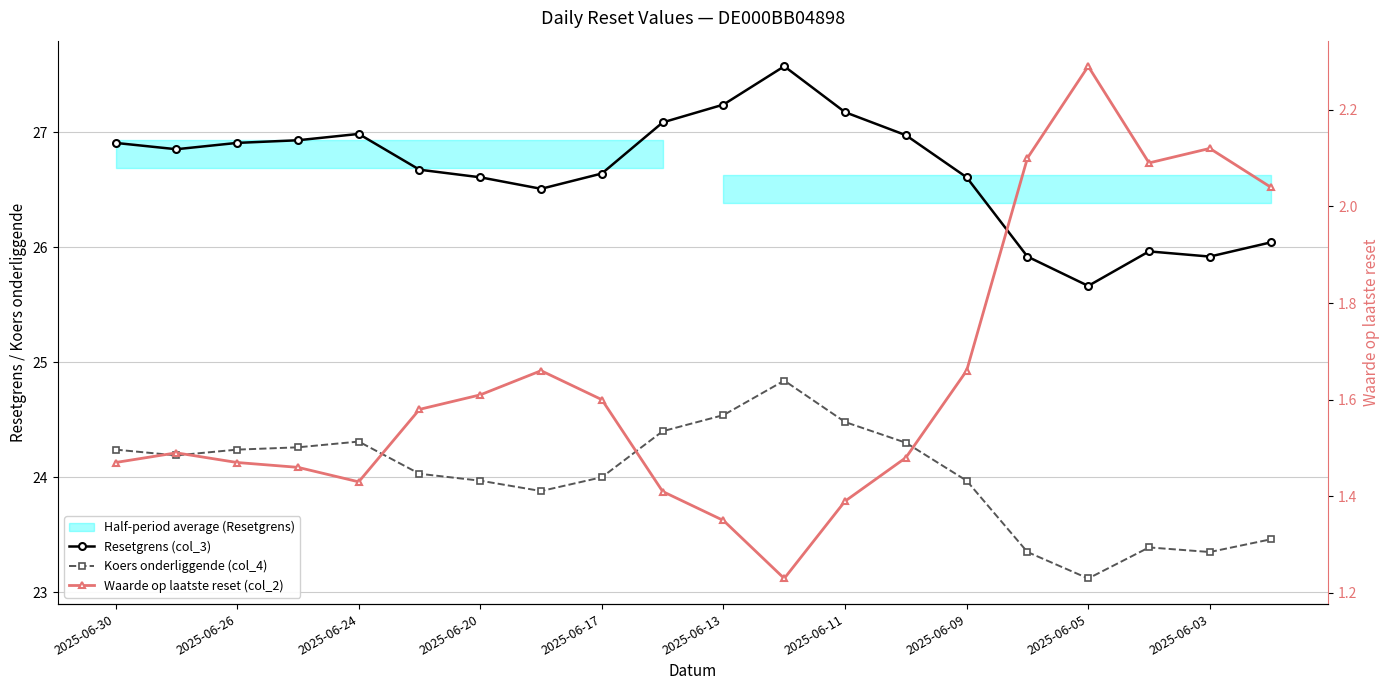

True or false: Waarde op laatste reset (col_2) and Resetgrens (col_3) cross at least once.

False